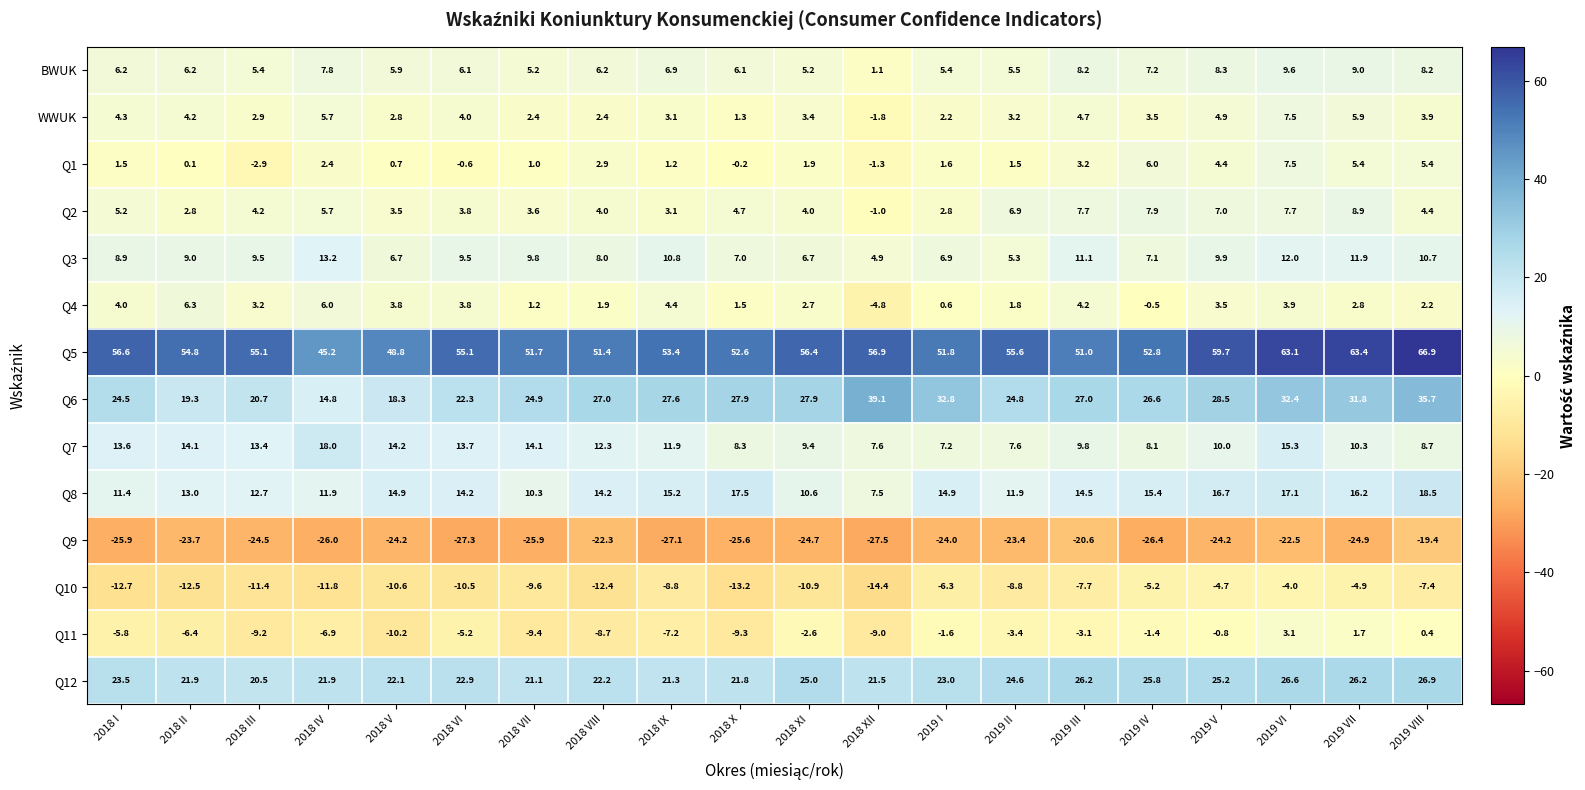

At which label does Q2 reach its minimum?

2018 XII